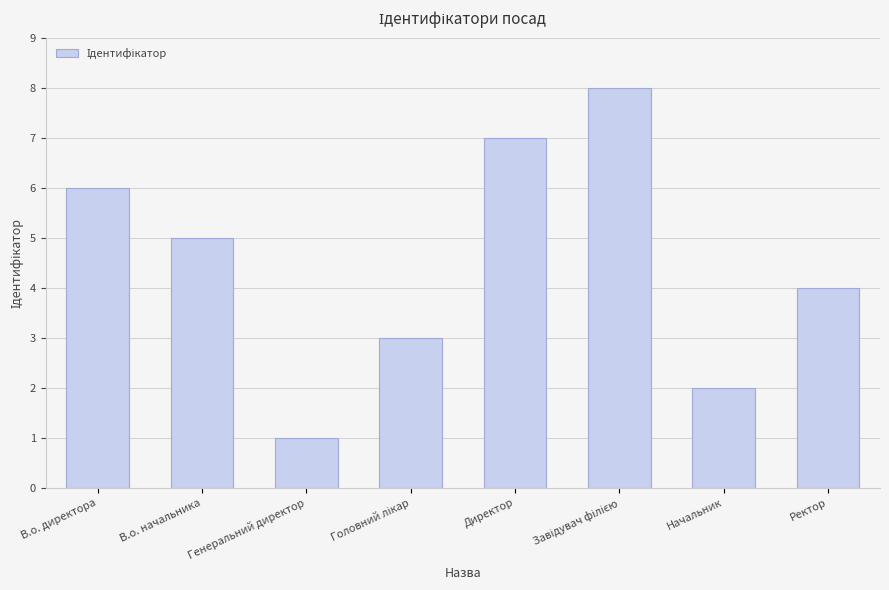

What is the ratio of the value at Ректор to the value at Генеральний директор?

4.0